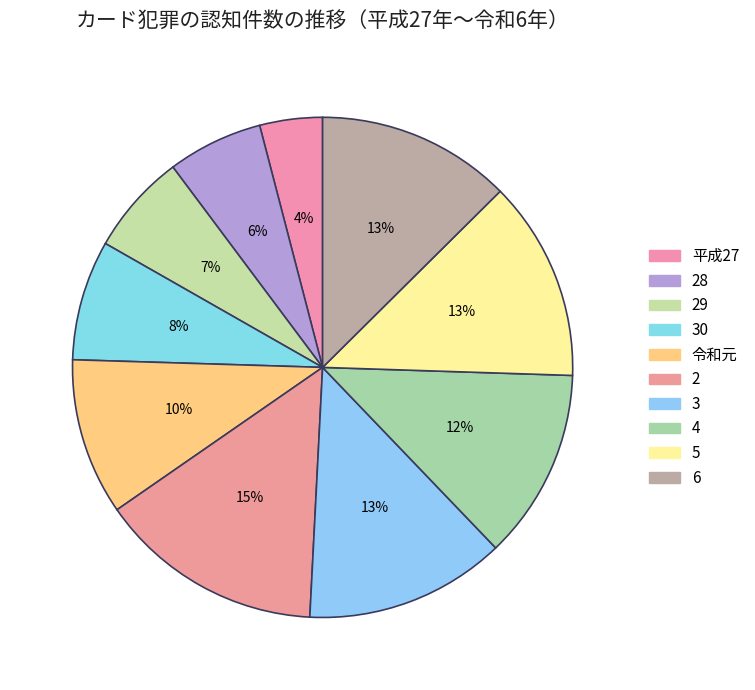

How many segments does this pie chart have?

10